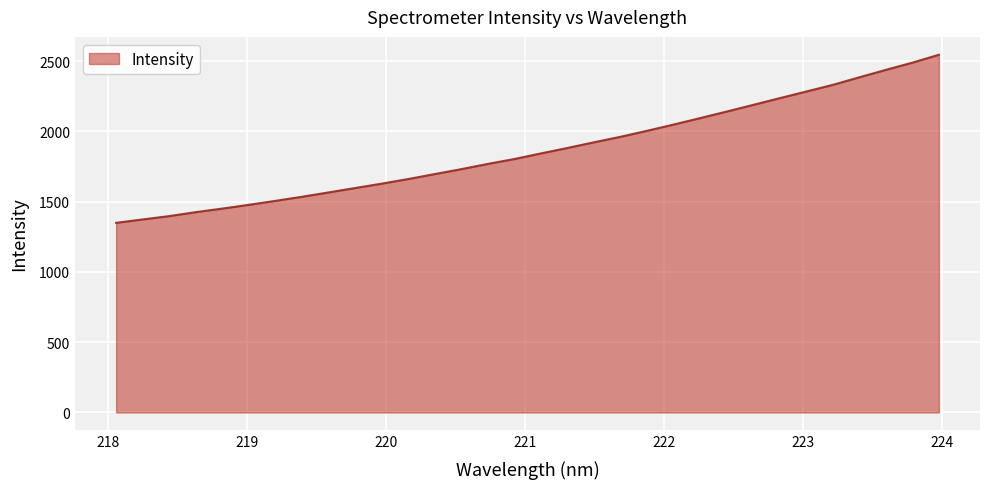

What is the minimum value shown in the chart?

1348.9